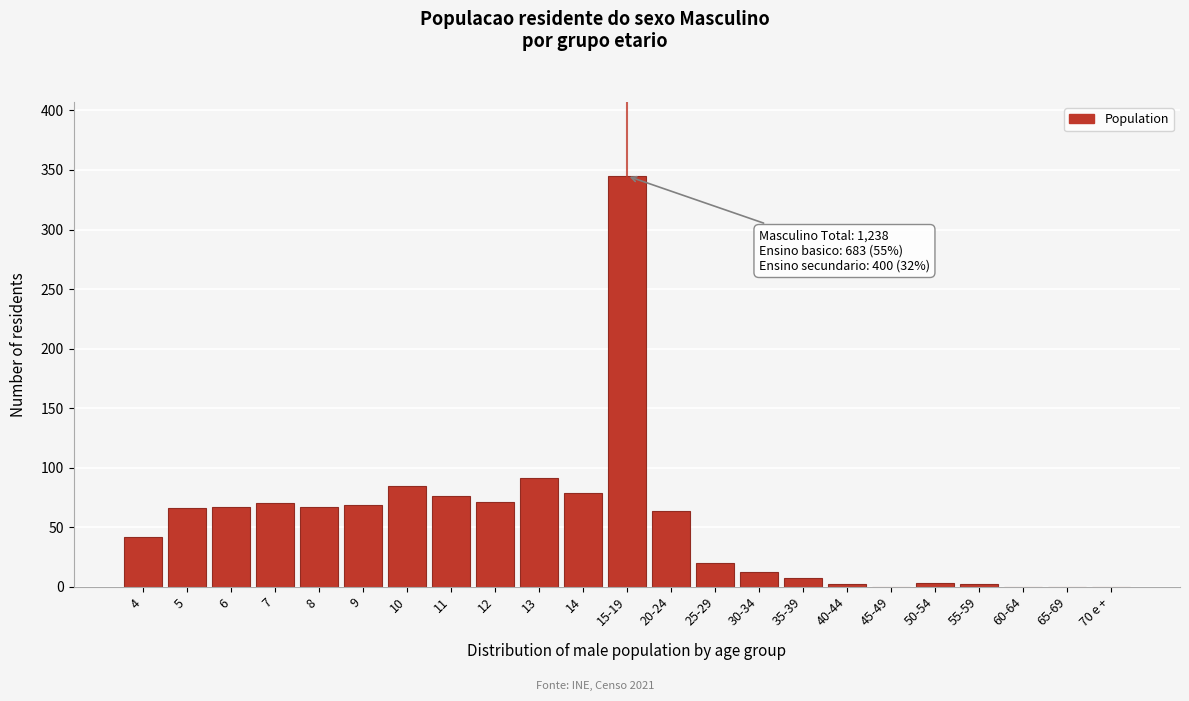

What is the sum of all values?

1238